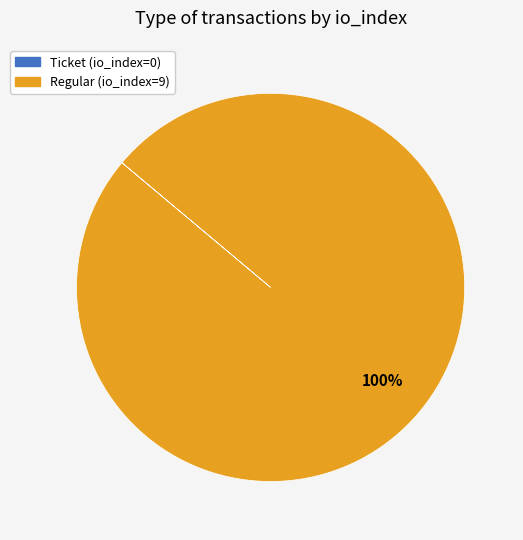

To the nearest percent, what portion does Regular represent?

100%